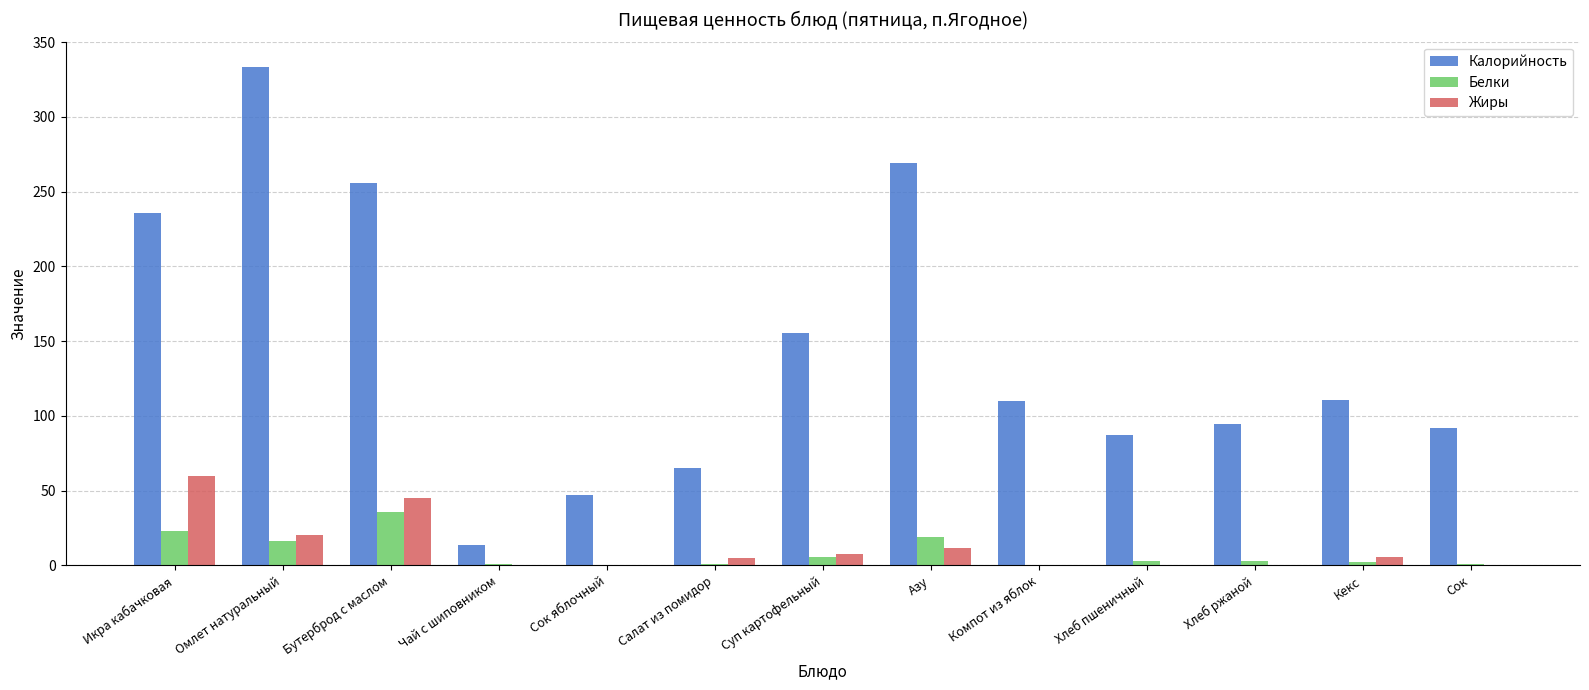

What is the total value across all series at Хлеб ржаной?

97.8